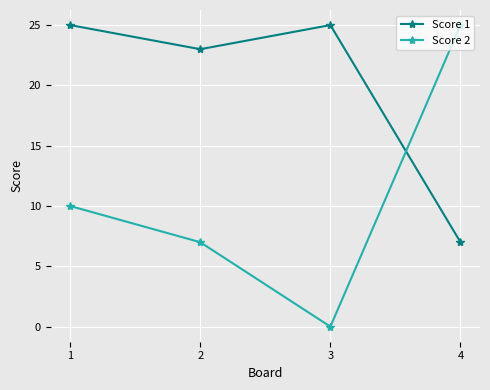

How many lines are shown in the chart?

2